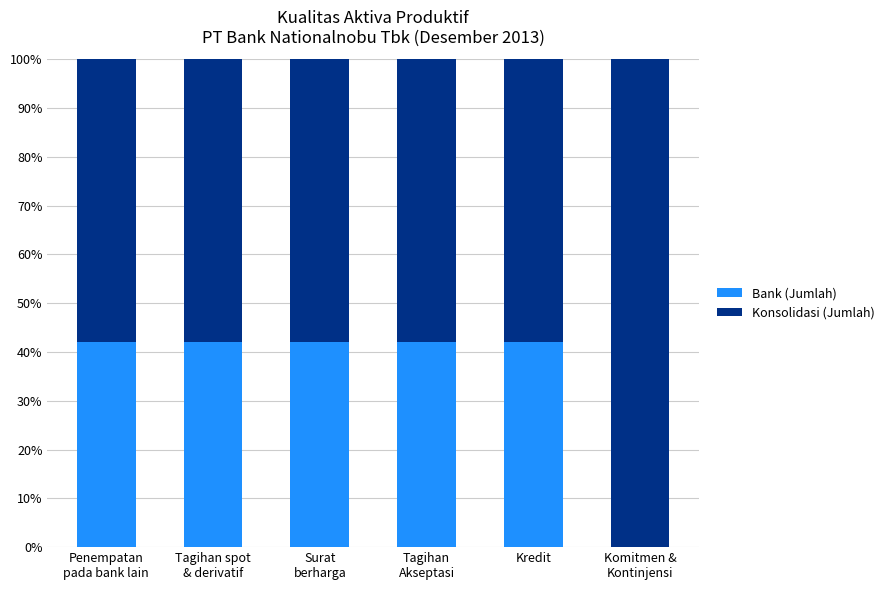

What is the sum of all Bank (Jumlah) values?

210